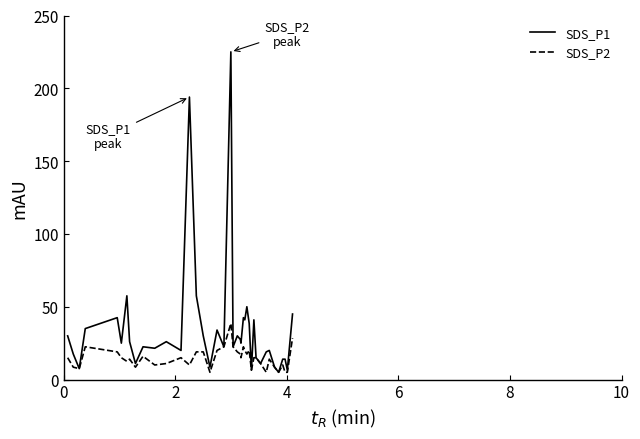

What is the greatest value displayed?

225.0